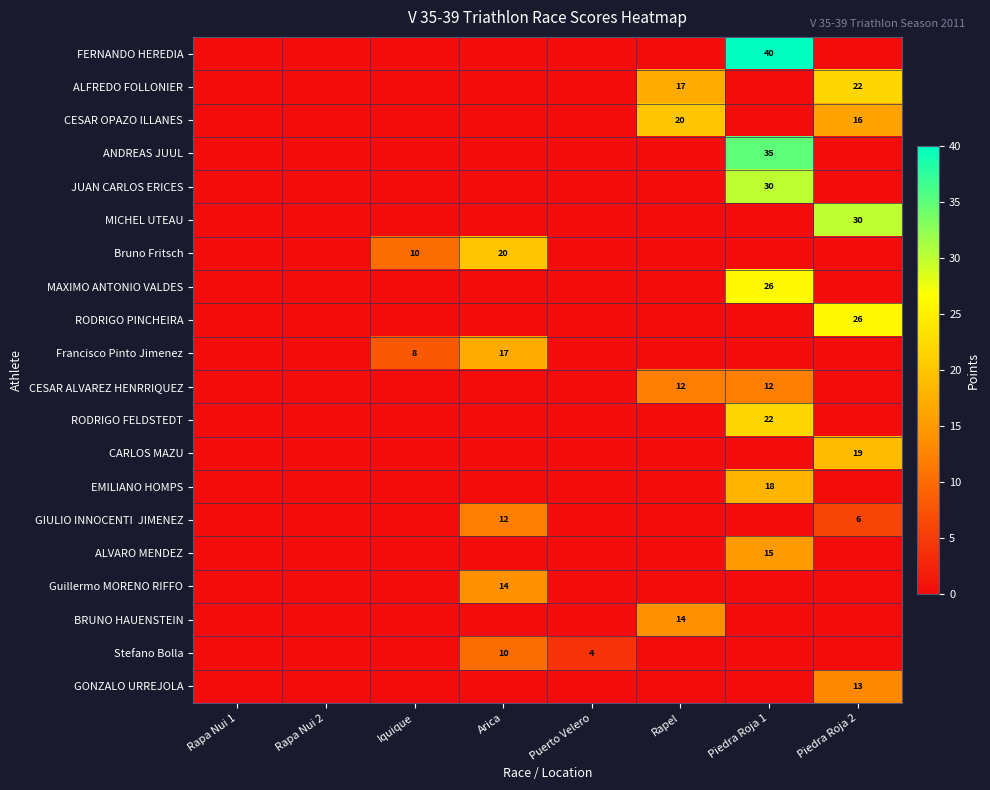

At which category is the sum across all series the highest?

Piedra Roja 1